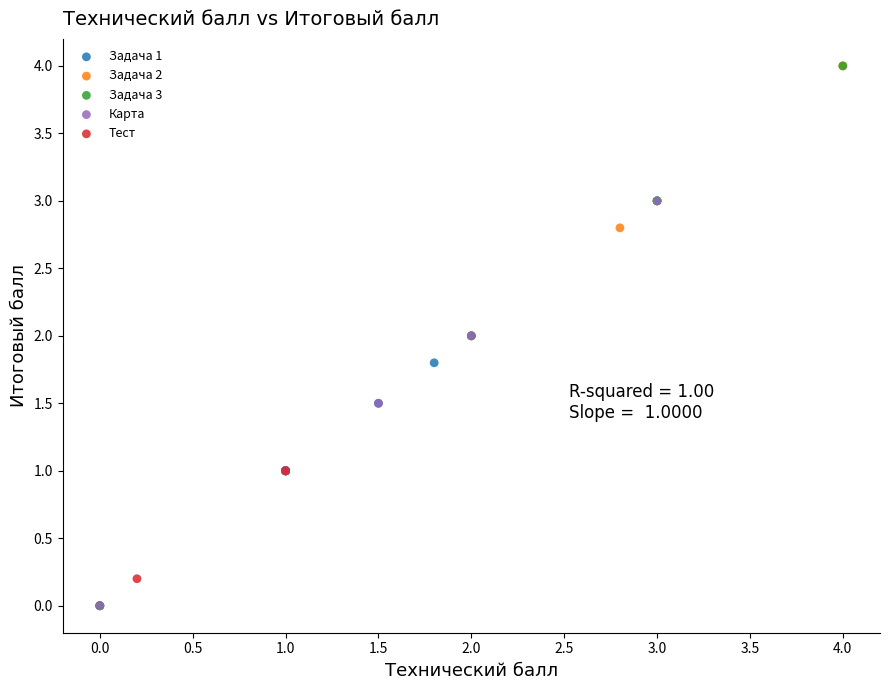

What are all the series names shown in the legend?

Задача 1, Задача 2, Задача 3, Карта, Тест